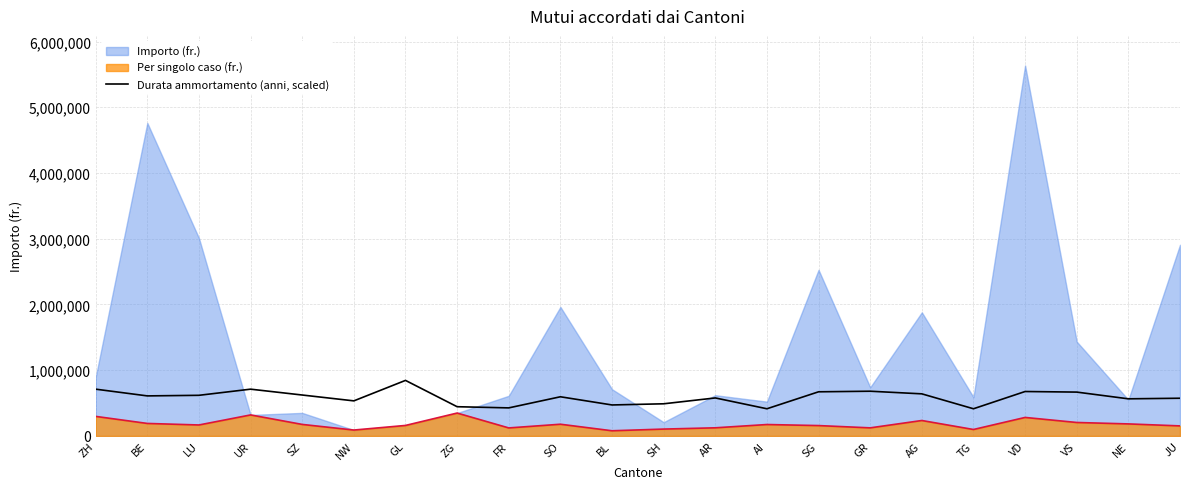

True or false: there are more than 0 points higher than both neighbors.

True